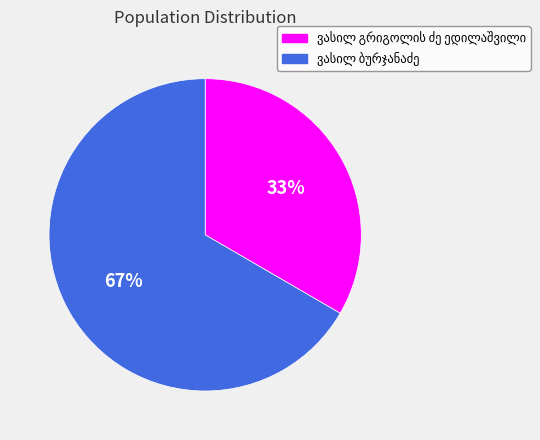

How many segments does this pie chart have?

2